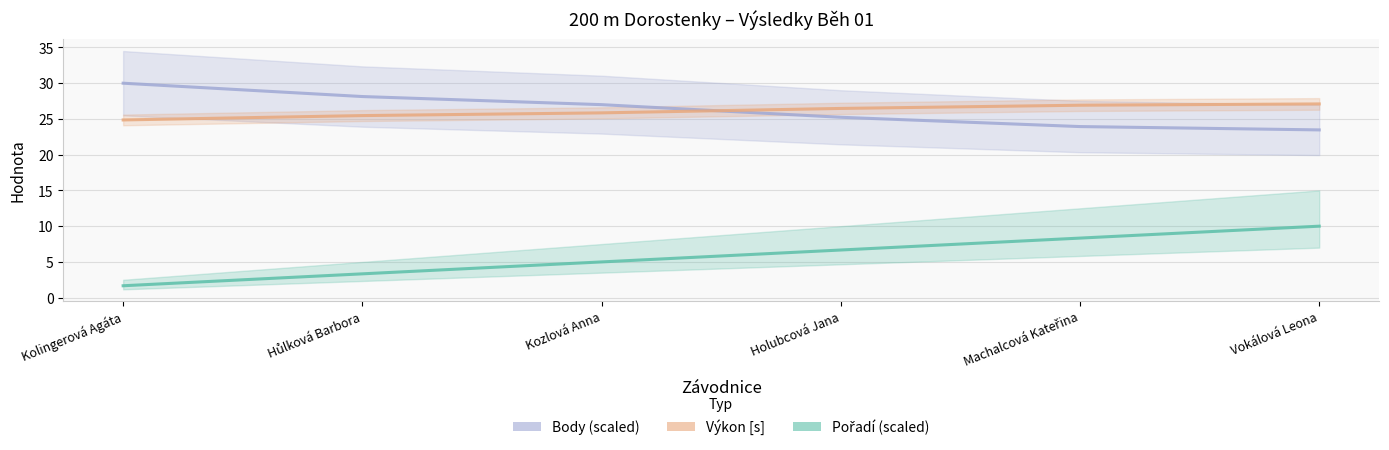

How many categories are shown in the chart?

6